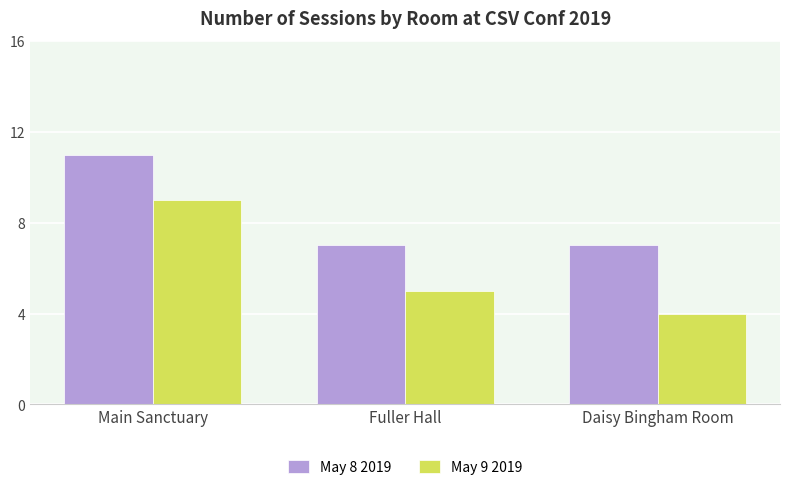

What position from the right is Daisy Bingham Room?

1